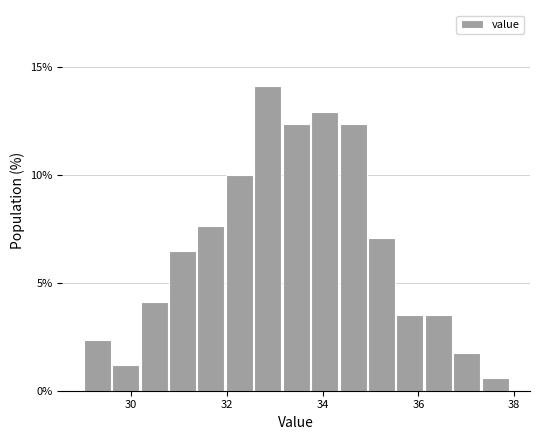

Around what value on the x-axis is the tallest bar? Give the approximate position of its centre, as read against the axis.

32.8